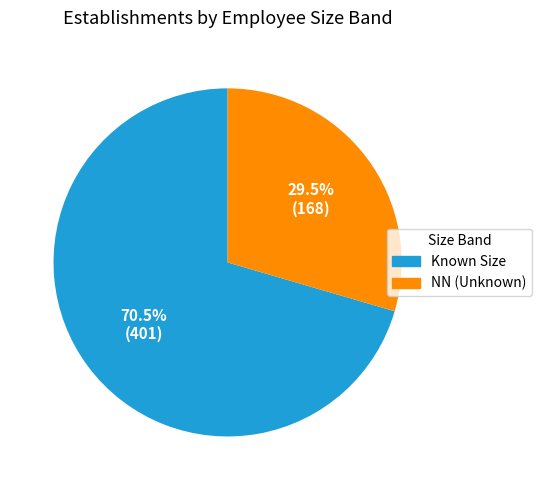

Does any single category account for the majority?

Yes